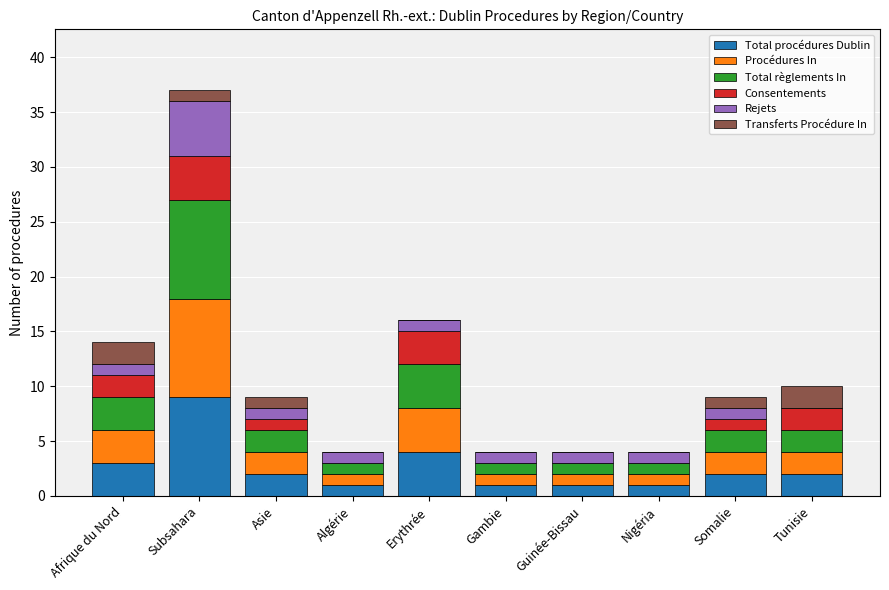

Which category has the highest value in the Total procédures Dublin series?

Subsahara